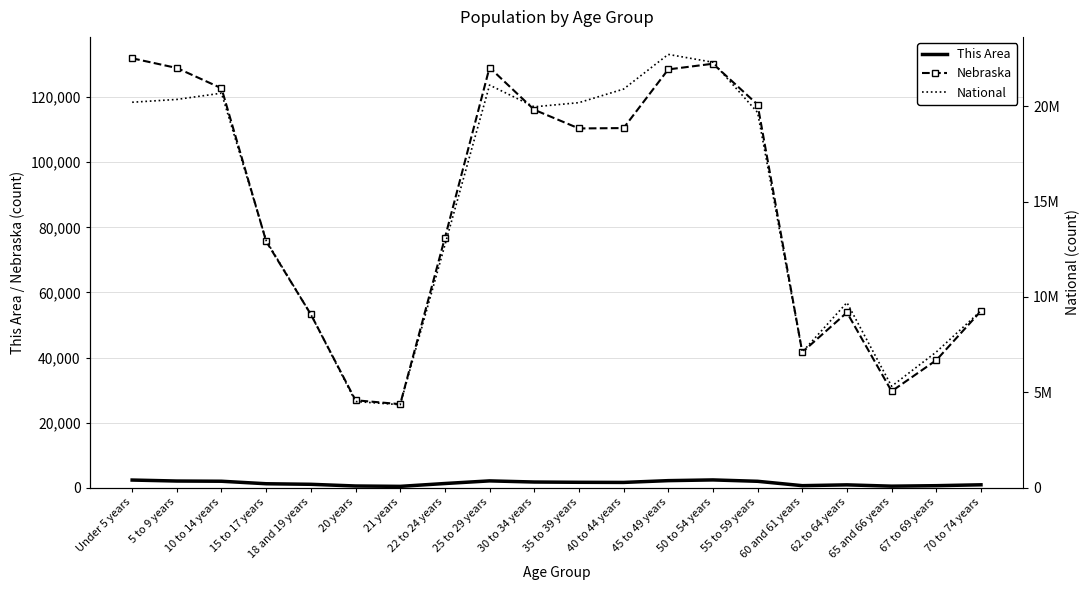

True or false: Nebraska and This Area intersect in this chart.

False